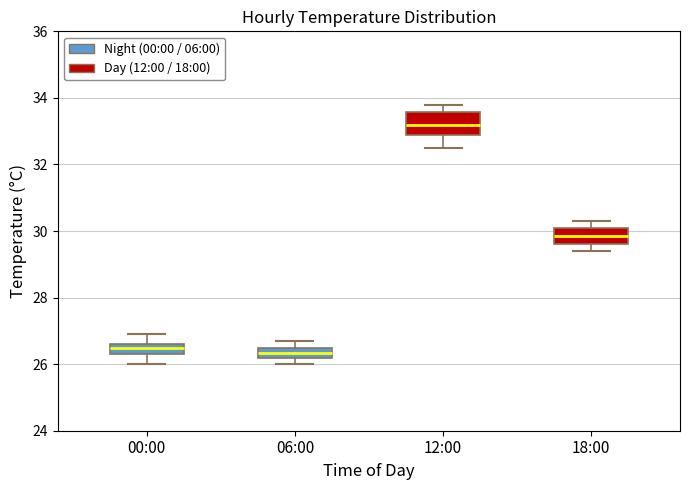

Where is the lower edge of the box for 06:00 on the y-axis? The values are not printed on the chart, so give them approximately, as read against the axis.

26.2